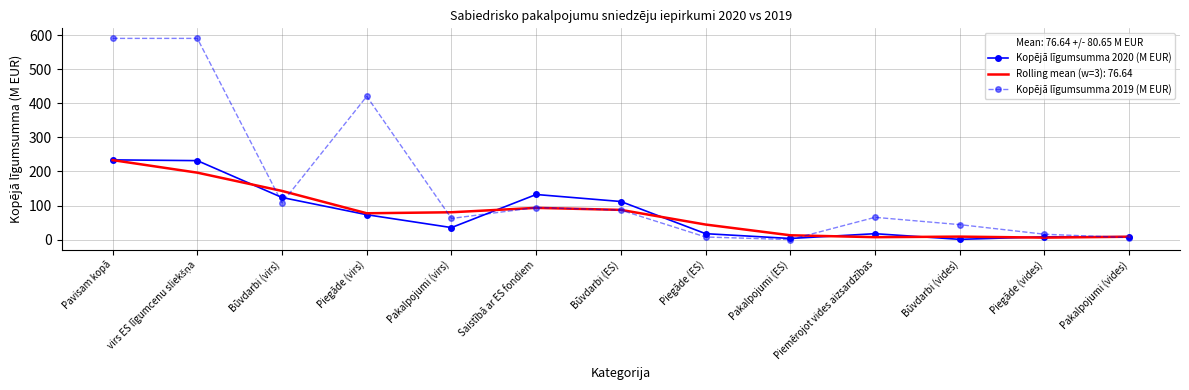

True or false: Kopējā līgumsumma 2020 (M EUR) and Kopējā līgumsumma 2019 (M EUR) cross at least once.

True